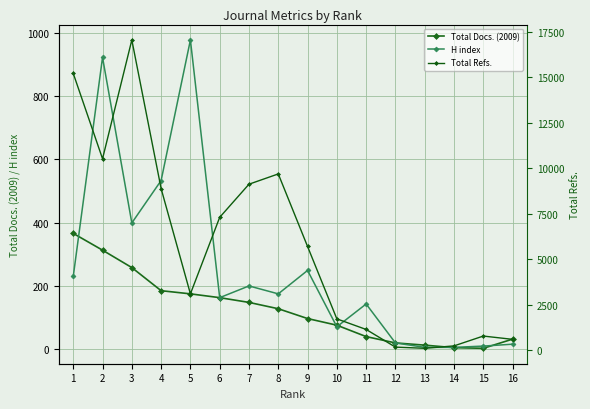

Between 1 and 4, which is larger?

1